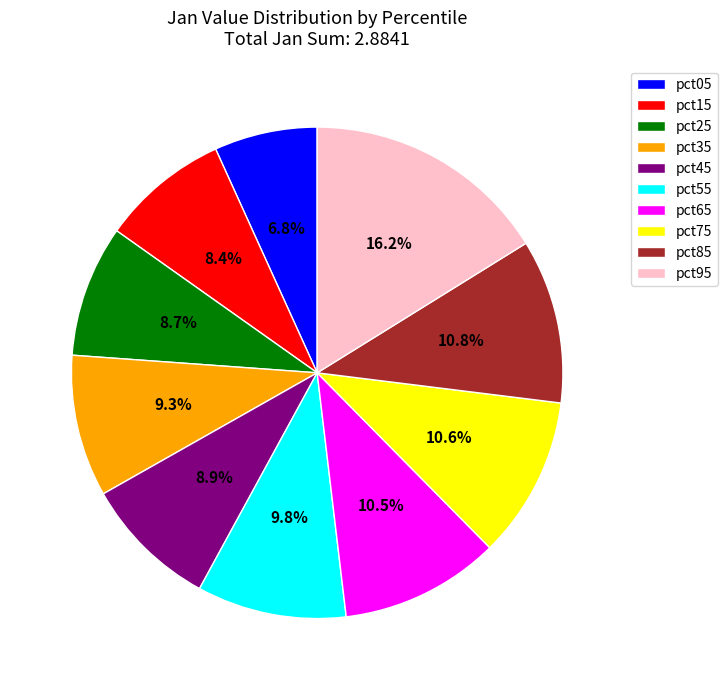

What percentage is NOT represented by pct25?

91.3%